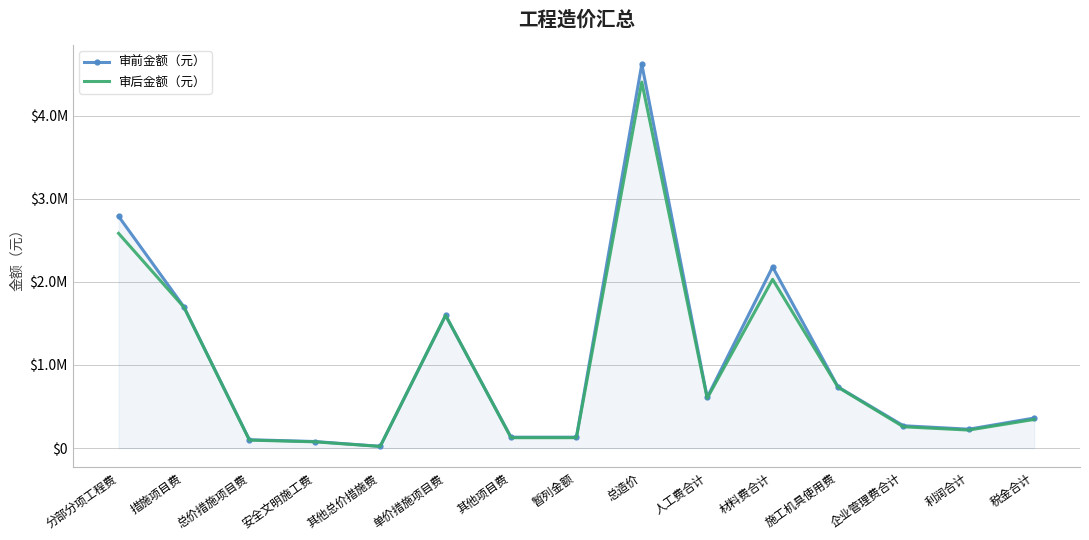

True or false: 审后金额（元） has more than 1 points higher than both neighbors.

True